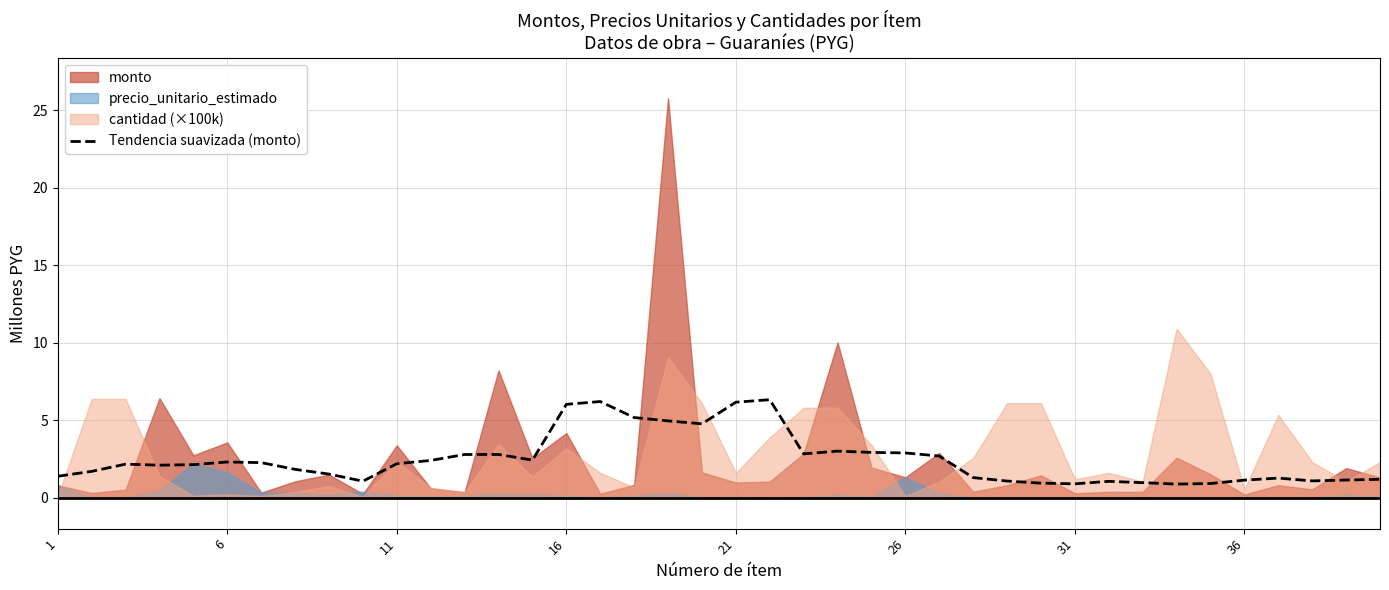

Reading left to right, what are all the values shown in this chart?

1.4	1.7	2.2	2.1	2.1	2.3	2.3	1.8	1.5	1.1	2.2	2.4	2.8	2.8	2.4	6.0	6.2	5.2	5.0	4.8	6.2	6.3	2.8	3.0	2.9	2.9	2.7	1.3	1.1	0.9	0.9	1.1	1.0	0.9	0.9	1.1	1.3	1.1	1.1	1.2